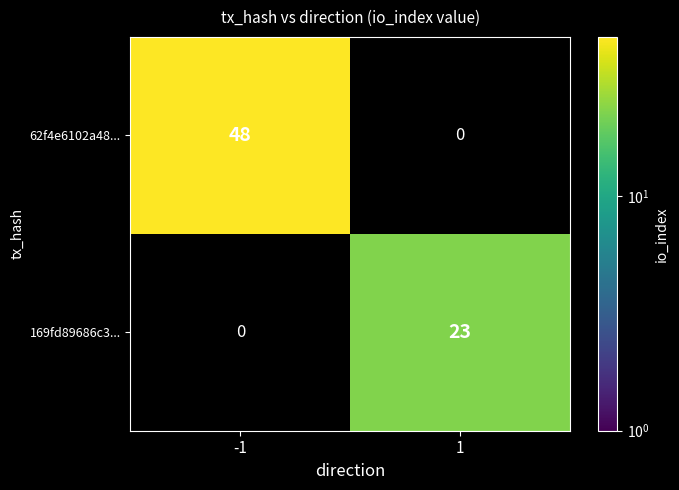

The value of 169fd89686c3... at 1 is 23. True or false?

True